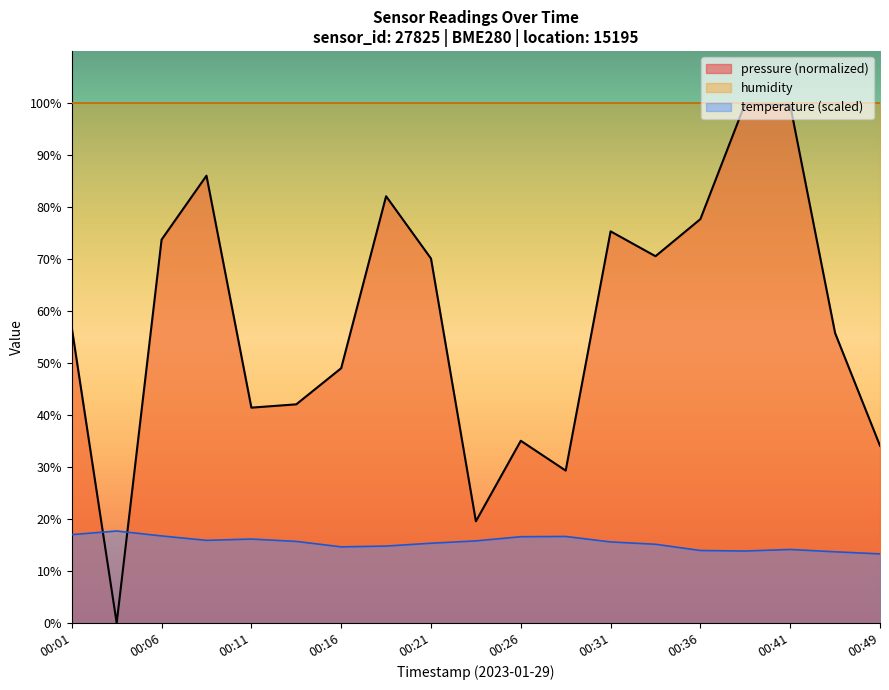

Is it true that temperature equals 16.6 at 00:26?

True